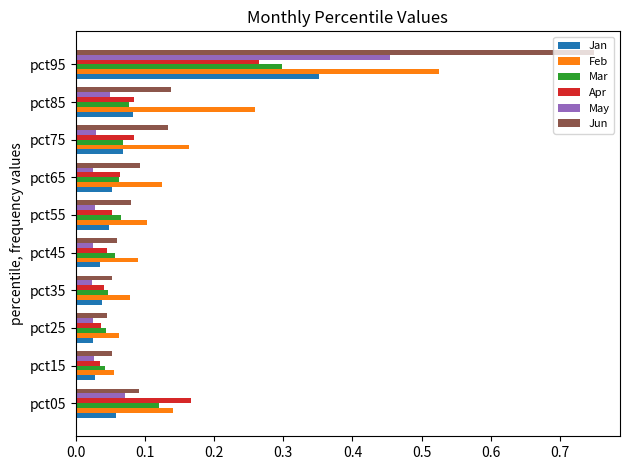

Which series has the widest spread of values?

Jun